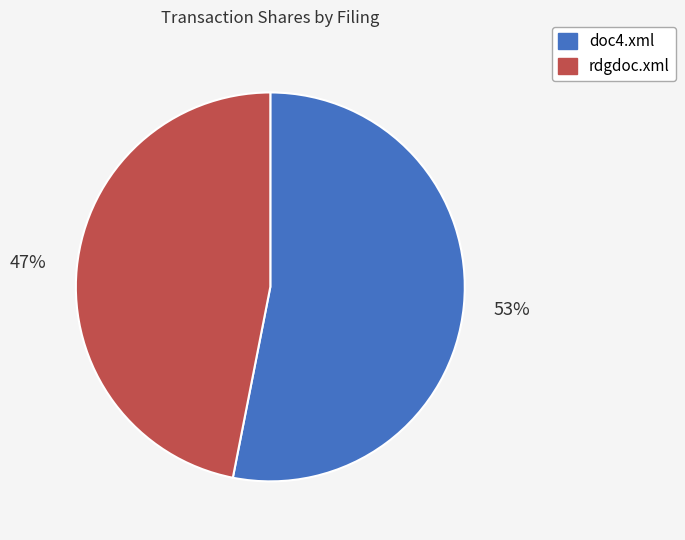

Count the number of slices in the pie.

2